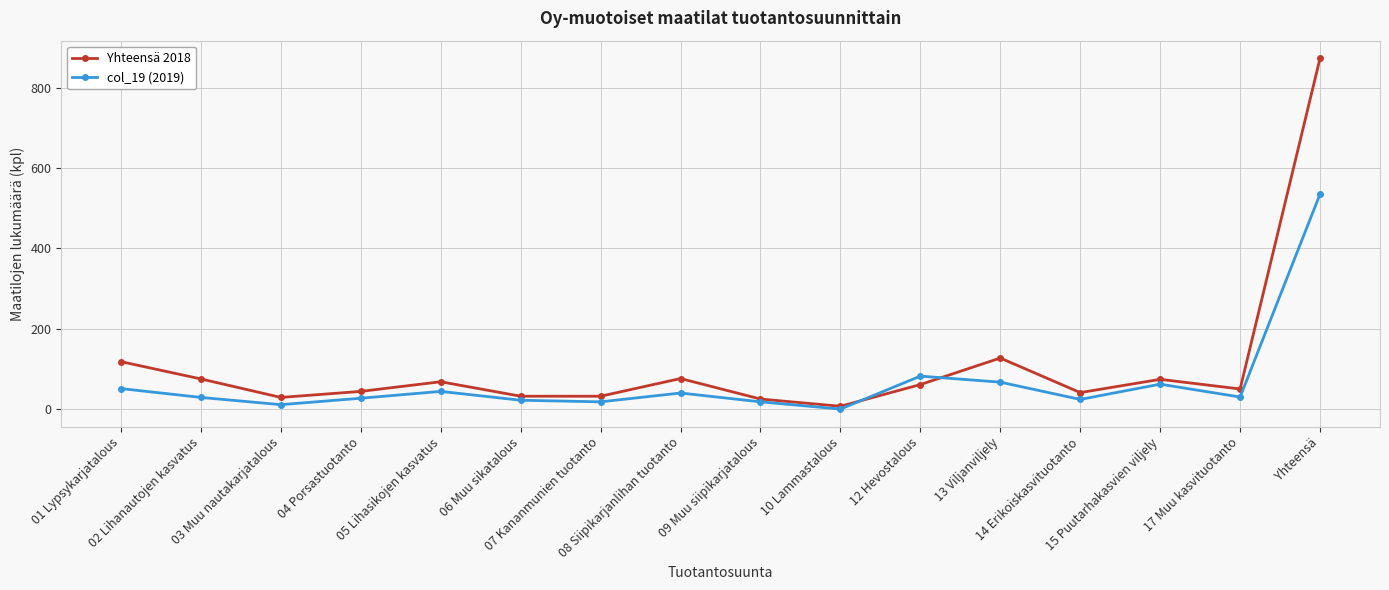

What is the maximum value shown in the chart?

873